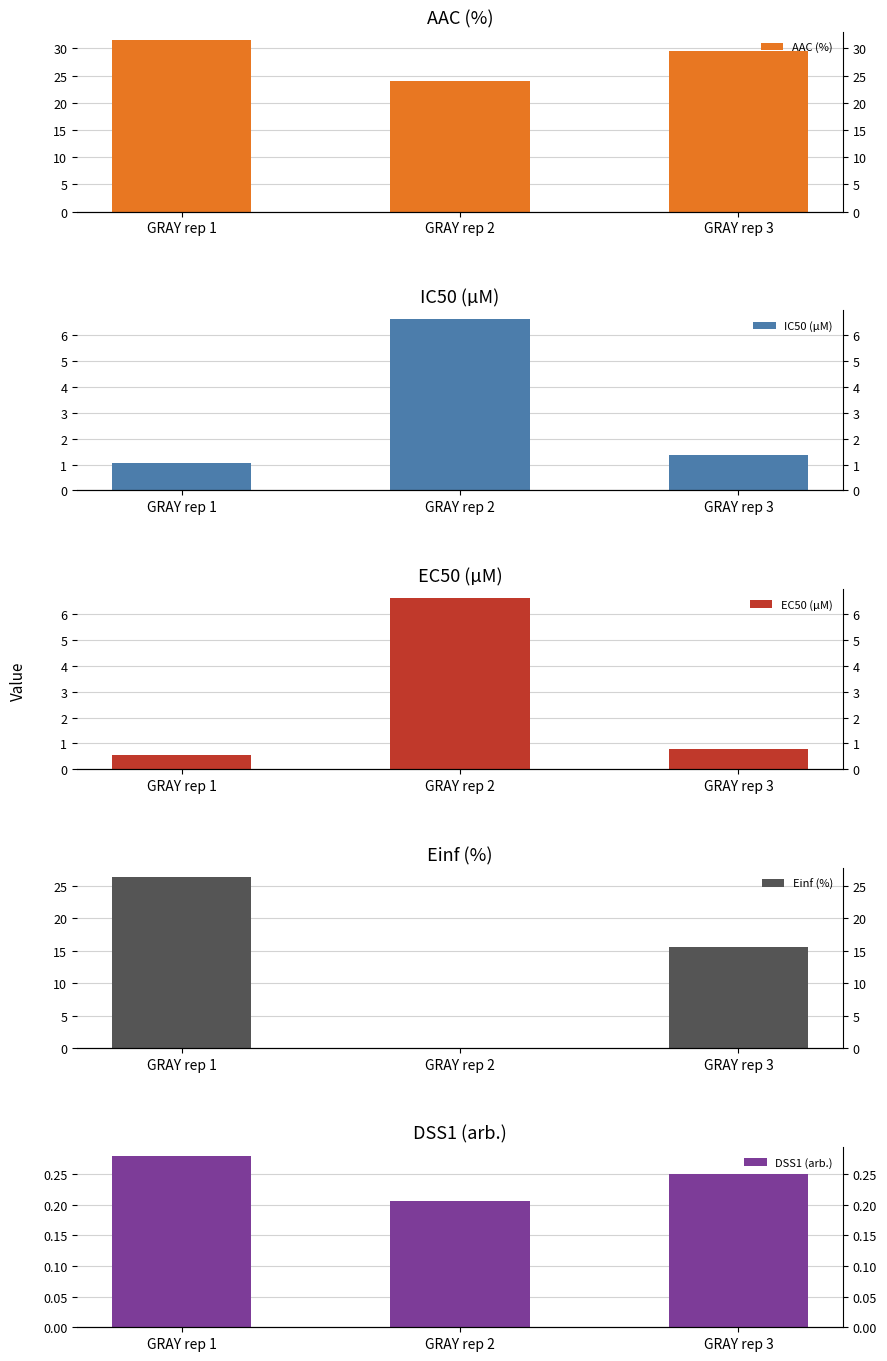

At which label is EC50 (µM) closest to 3?

GRAY rep 3